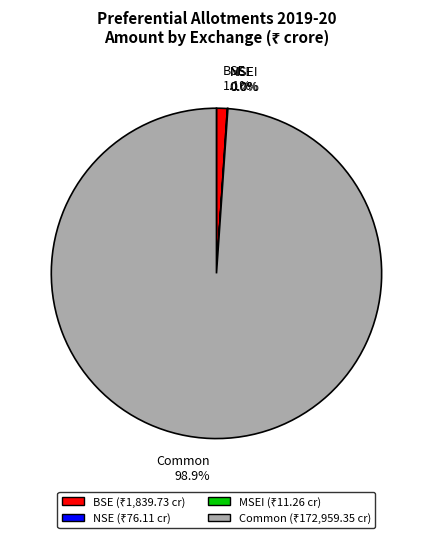

Between Common and BSE, which is larger?

Common